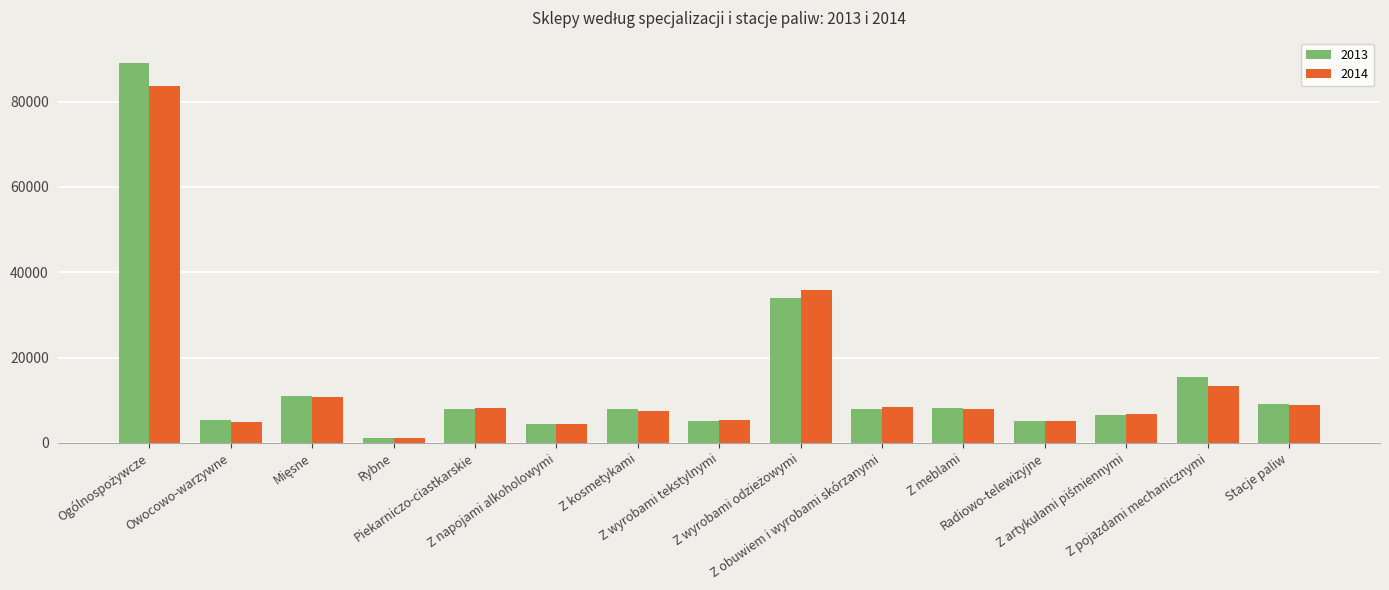

What position from the right is Z napojami alkoholowymi?

10